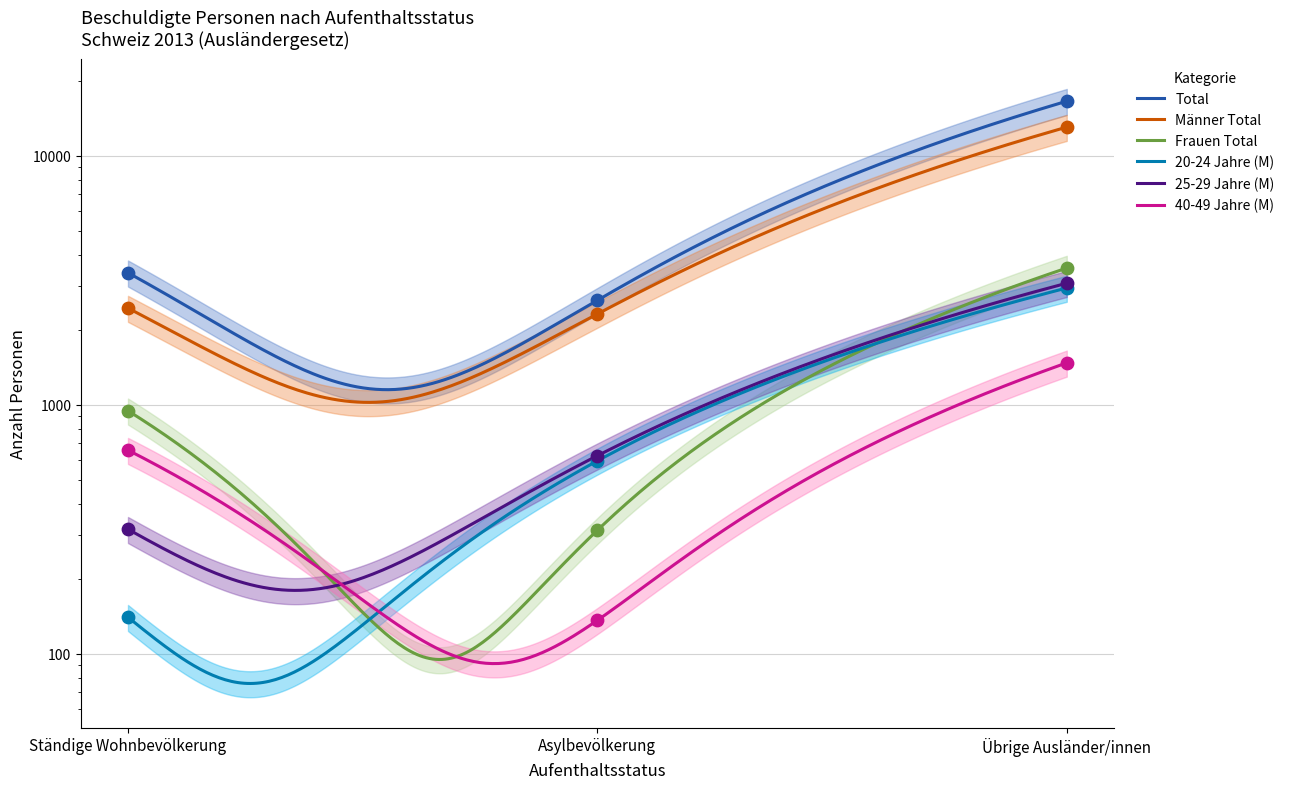

At which category is the sum across all series the highest?

Übrige Ausländer/innen